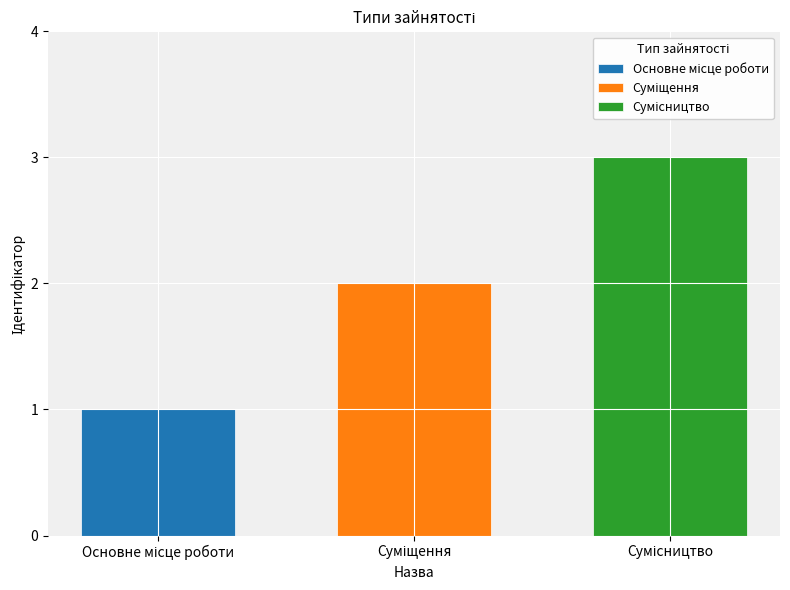

What is the greatest value displayed?

3